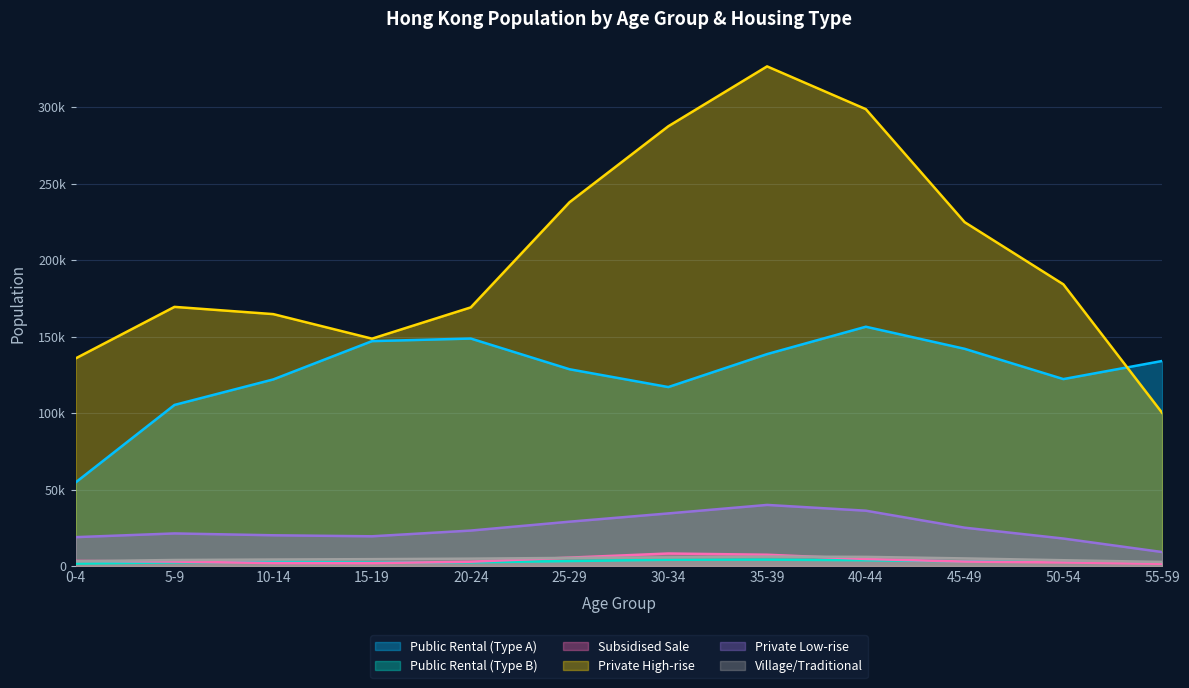

Read the Subsidised Sale value at 20-24.

2811